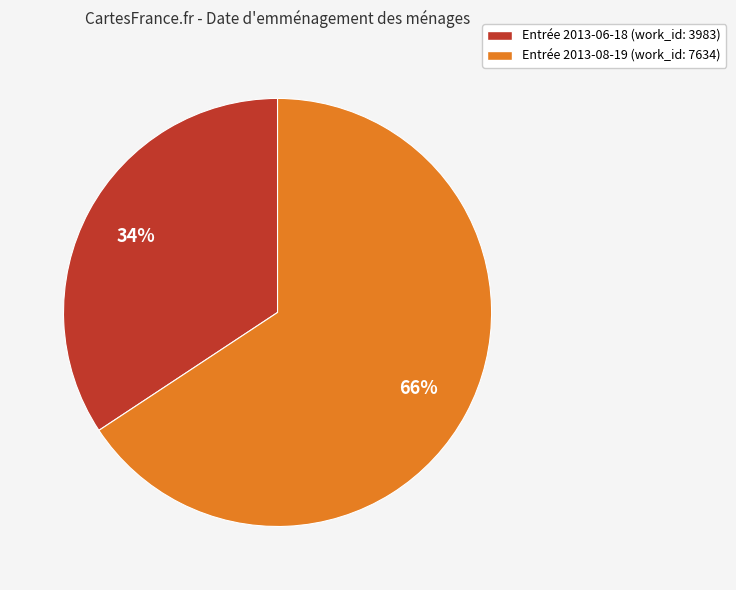

What percentage is the Entrée 2013-06-18 (work_id: 3983) slice, to the nearest percent?

34%